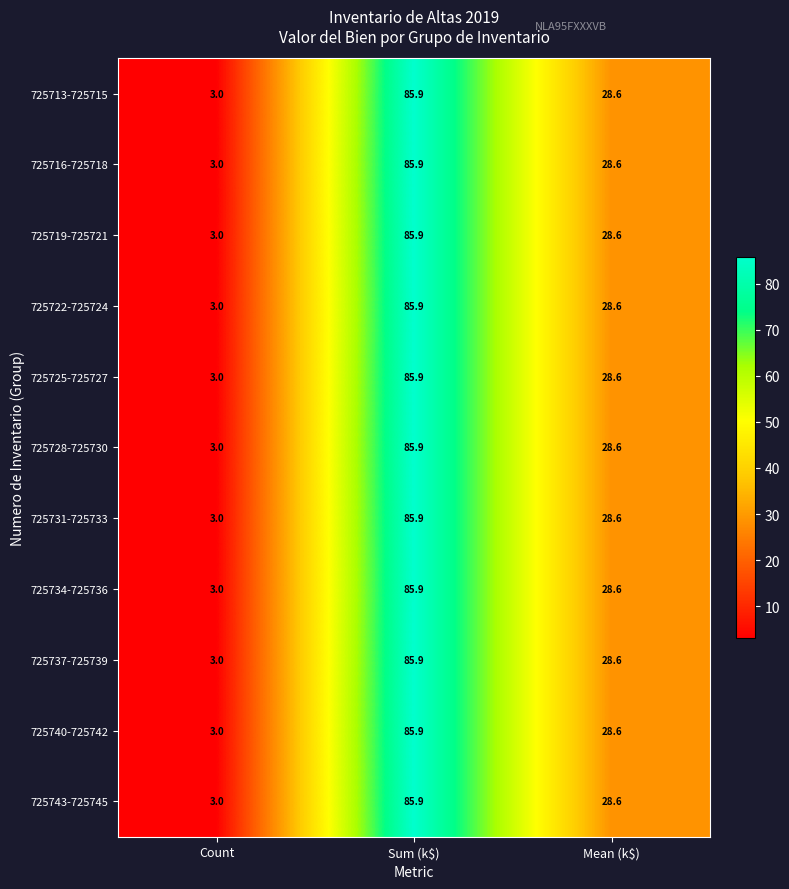

What is the total value across all series at Mean (k$)?

314.6